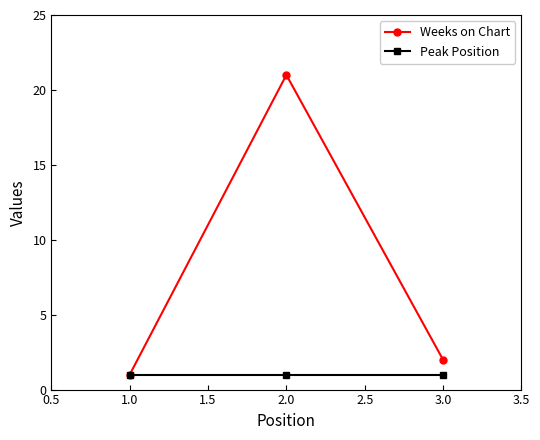

What are all the series names shown in the legend?

Weeks on Chart, Peak Position